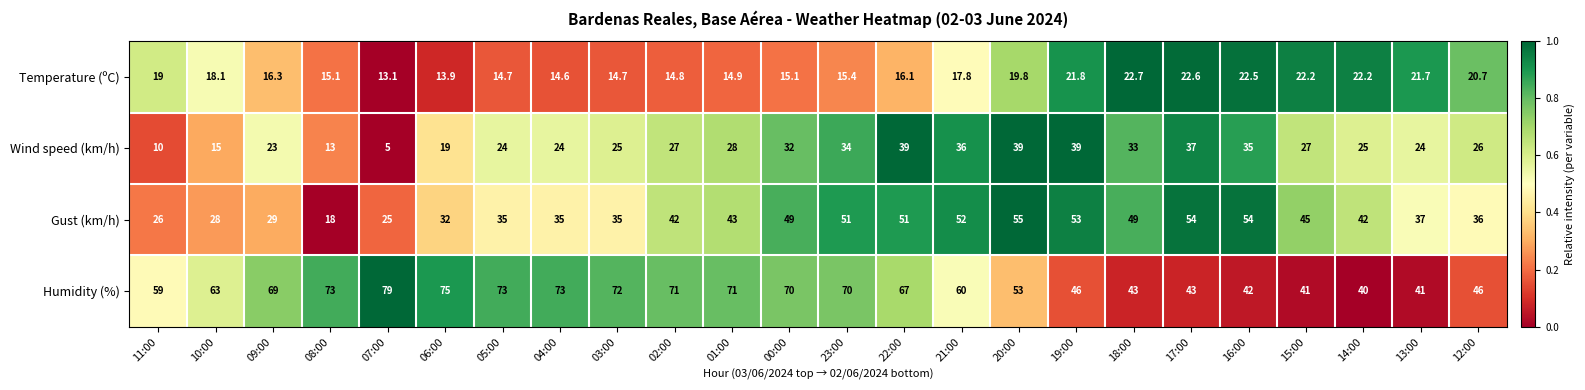

What is the total value across all series at 21:00?

165.8